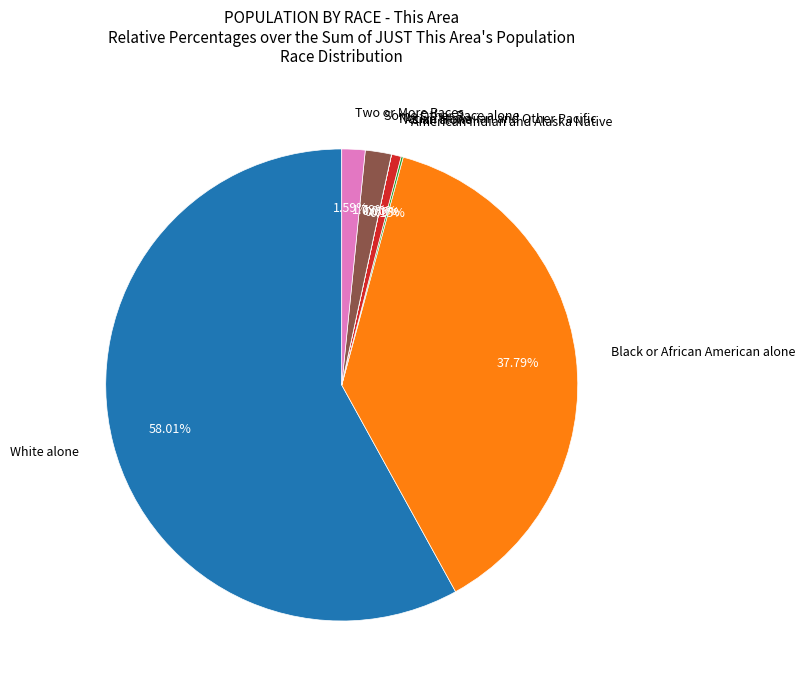

Is there a majority slice in this chart?

Yes